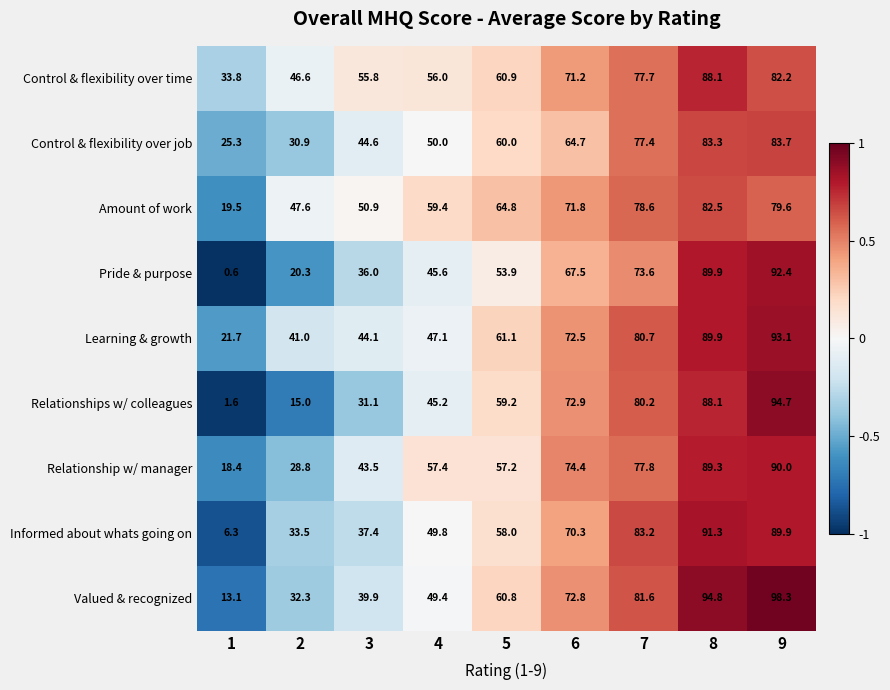

At which category is the sum across all series the highest?

9